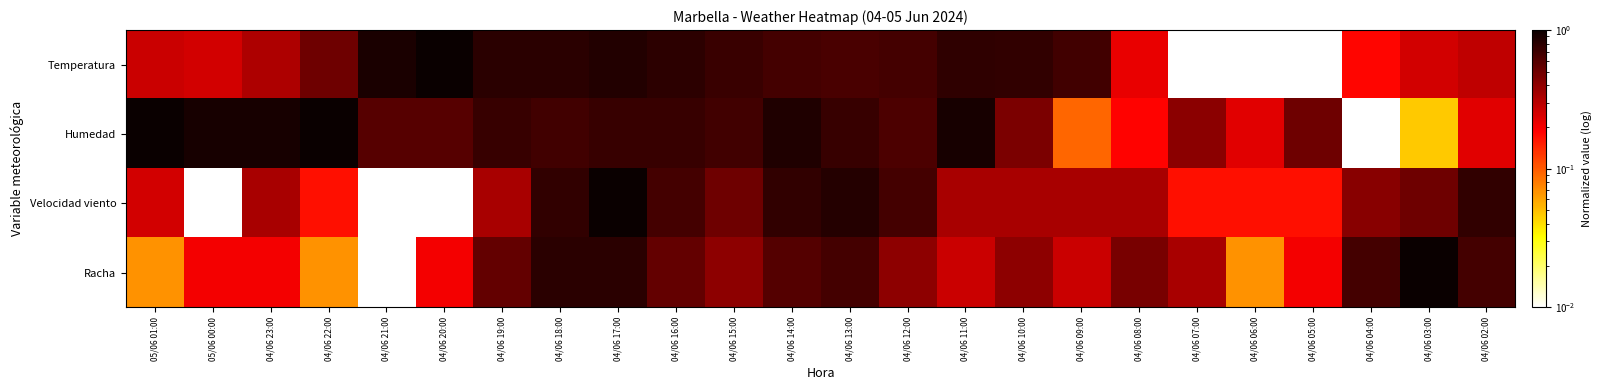

Which series changed the most between 04/06 10:00 and 04/06 08:00?

Temperatura